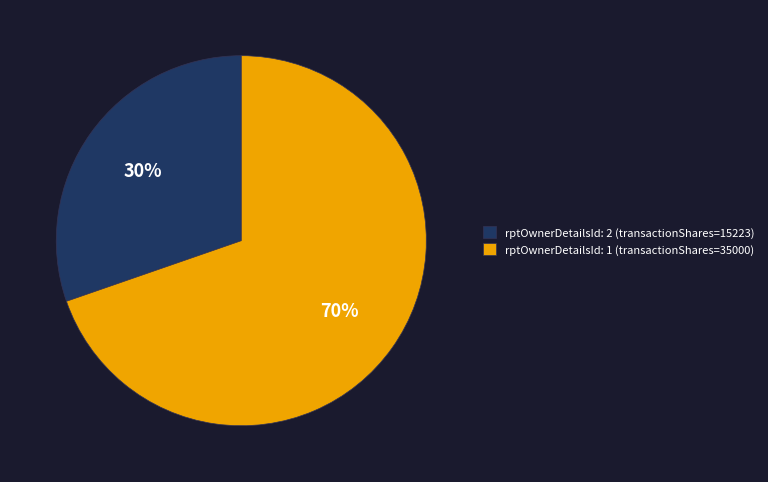

What is the majority slice?

rptOwnerDetailsId: 1